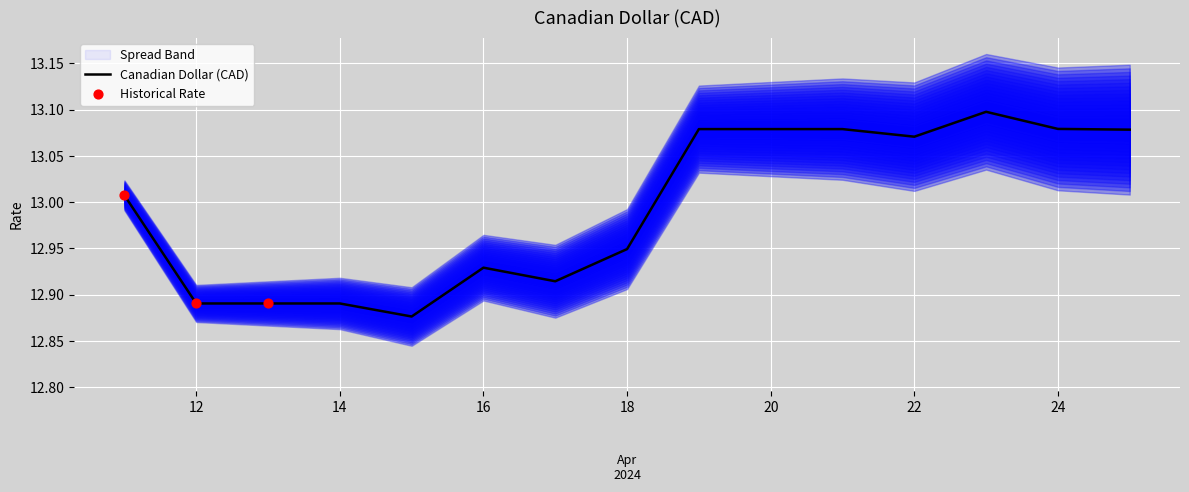

Approximately how many times larger is the value at 2024-04-19 compared to 2024-04-21?

1.0